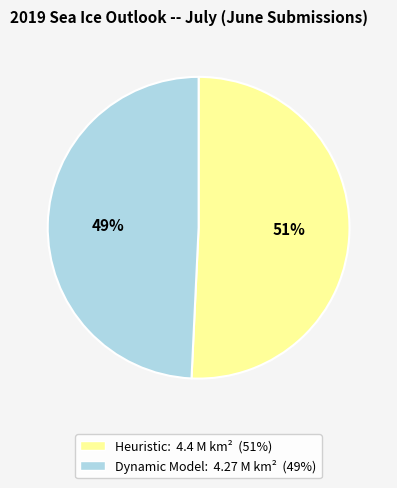

To the nearest percent, what is the combined percentage of Heuristic and Dynamic Model?

100%